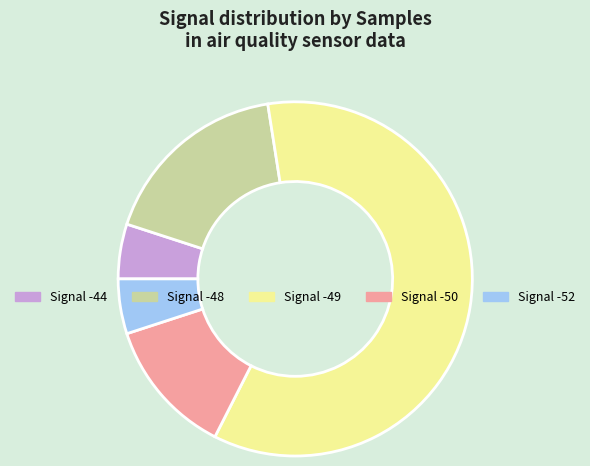

Does any single category account for the majority?

Yes